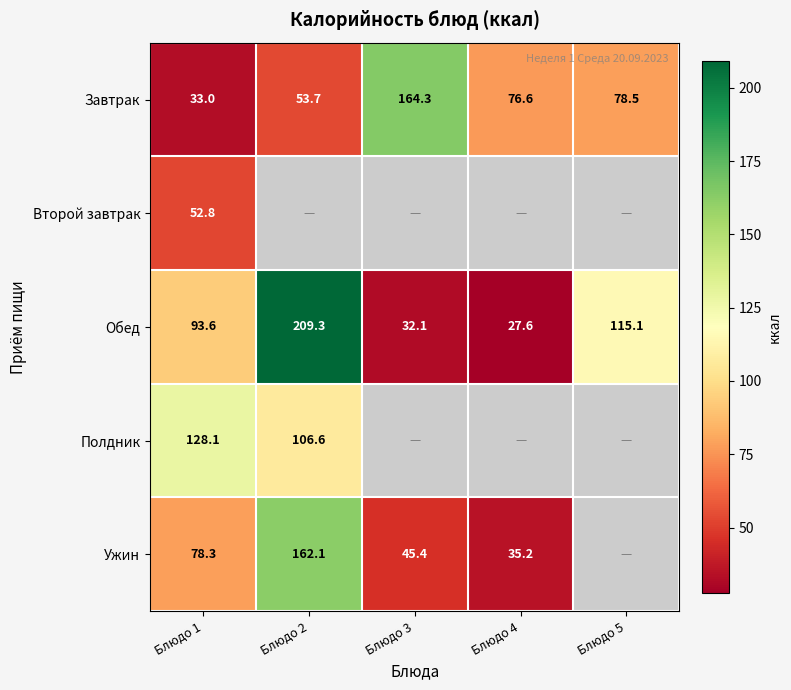

True or false: Завтрак has a value of 164.3 at Блюдо 3.

True